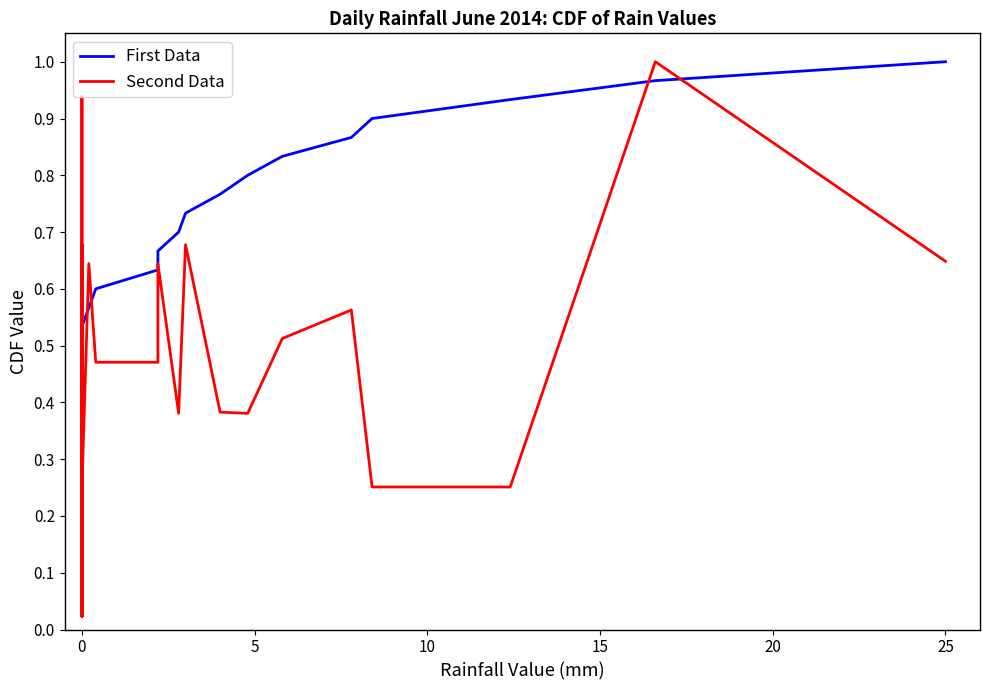

Does the chart have visible grid lines?

No